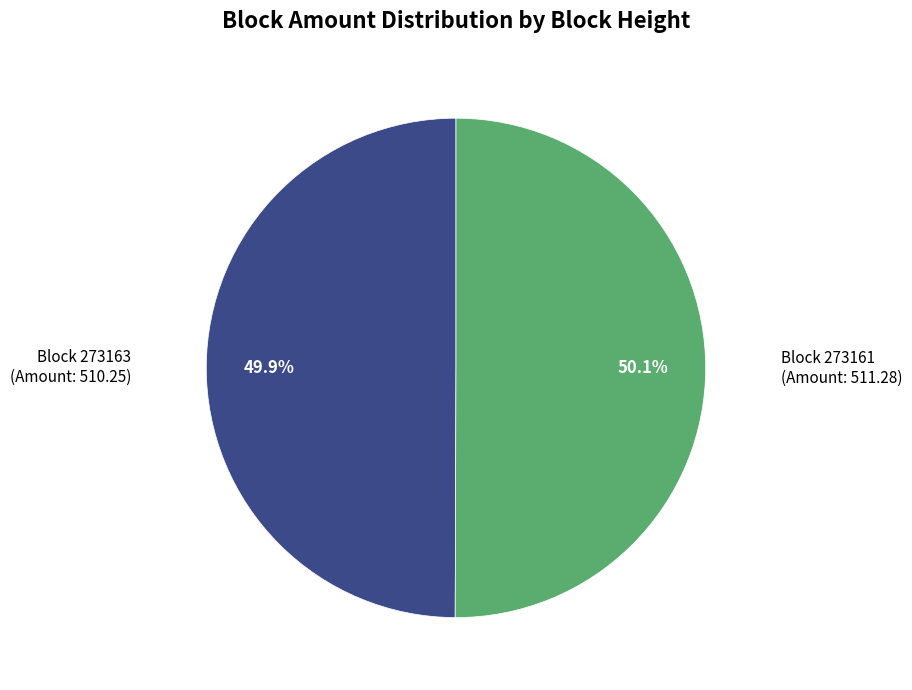

How many slices are in this pie chart?

2